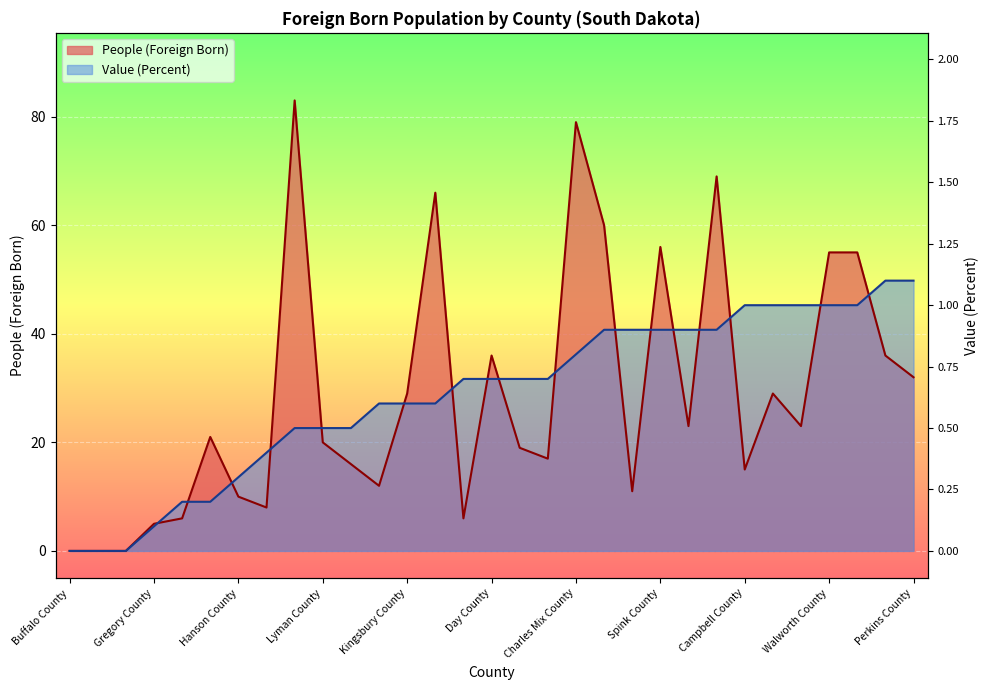

List the labels in order of Value (Percent) value, largest first.

Bennett County, Perkins County, Campbell County, Douglas County, McPherson County, Walworth County, Dewey County, Bon Homme County, Sully County, Spink County, Ziebach County, Hutchinson County, Charles Mix County, Jones County, Day County, Jackson County, Miner County, Faulk County, Kingsbury County, Roberts County, Hughes County, Lyman County, Stanley County, Haakon County, Hanson County, Corson County, Oglala Lakota/Shannon County, Gregory County, Buffalo County, Hyde County, Mellette County